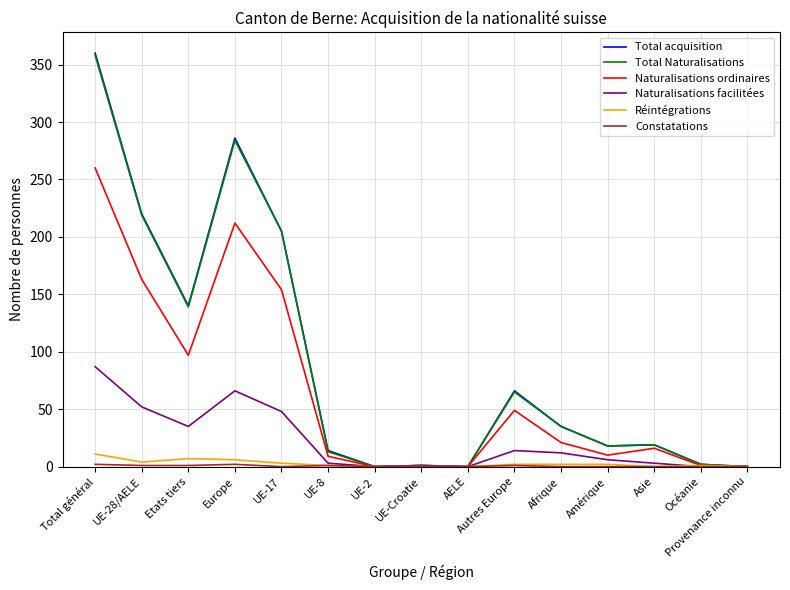

Where is Naturalisations ordinaires nearest to the value 130?

UE-17